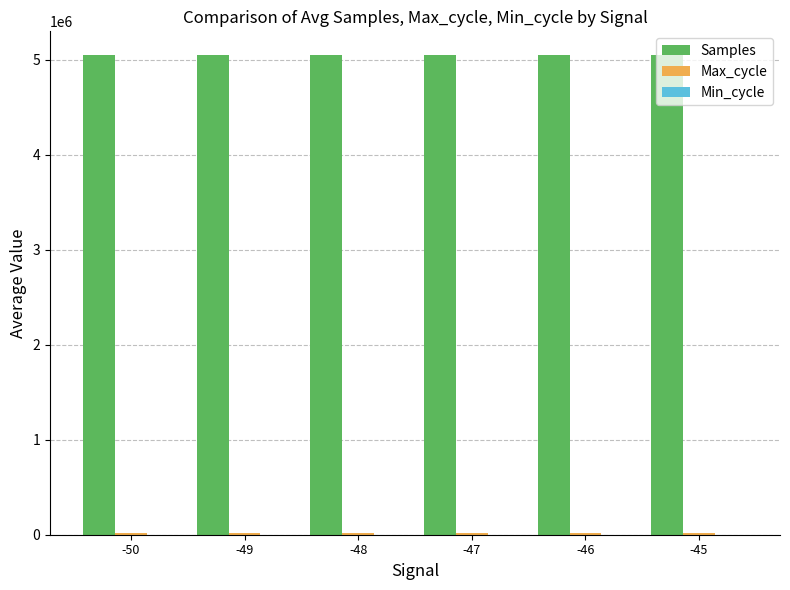

What is the highest value of the Samples series?

5046417.5